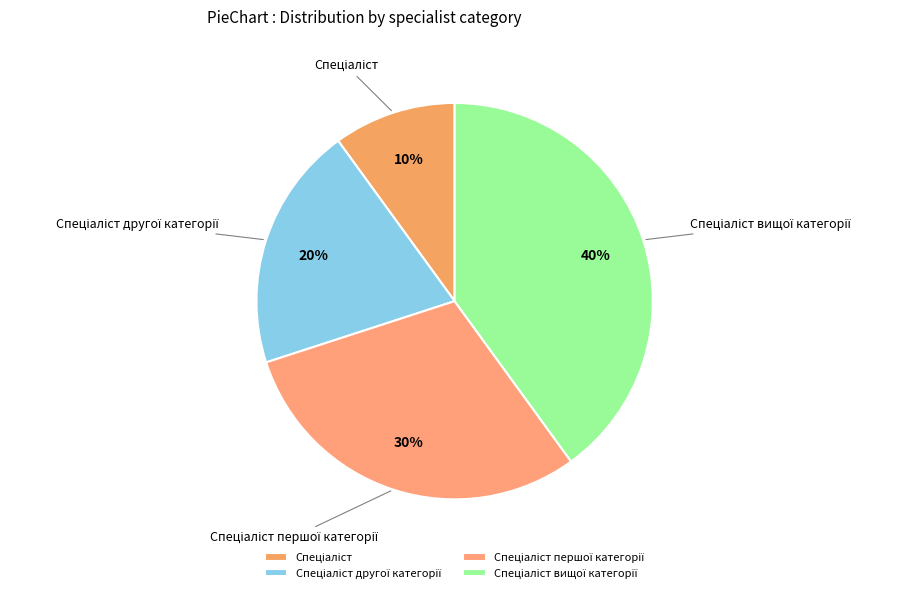

Is there any slice that represents more than half of the pie?

No